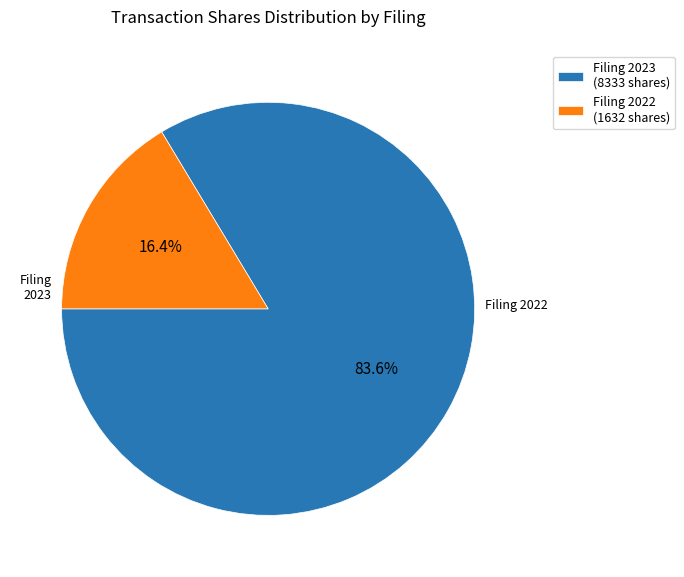

Which category accounts for the majority?

Filing 2023 (8333 shares)